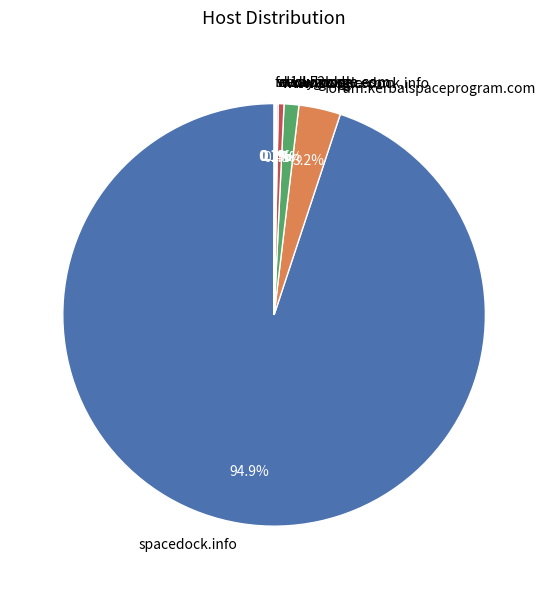

What is the largest slice in the pie chart?

spacedock.info